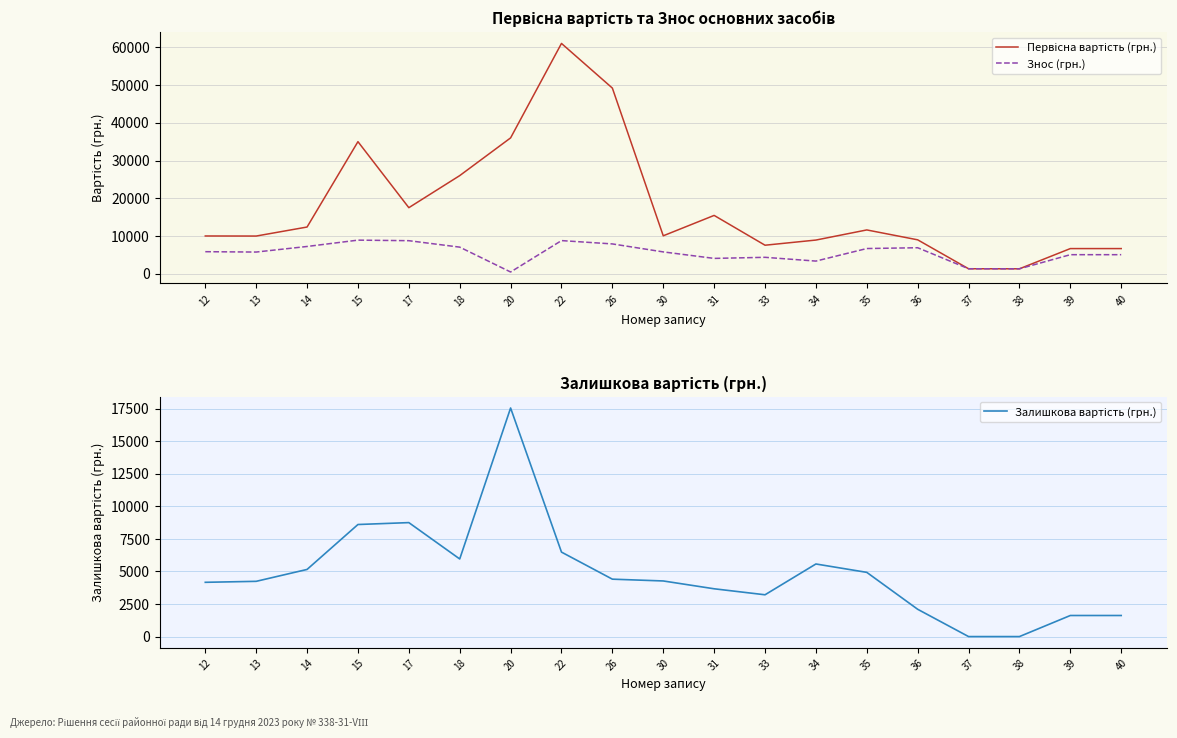

Is this an area chart (filled region under the line)?

No